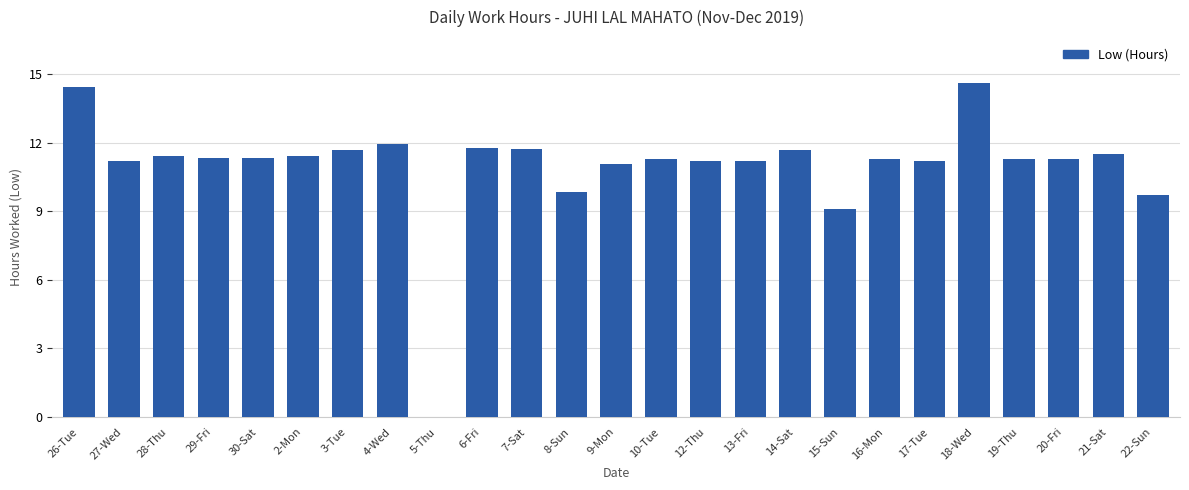

What is the sum of all values?

274.6